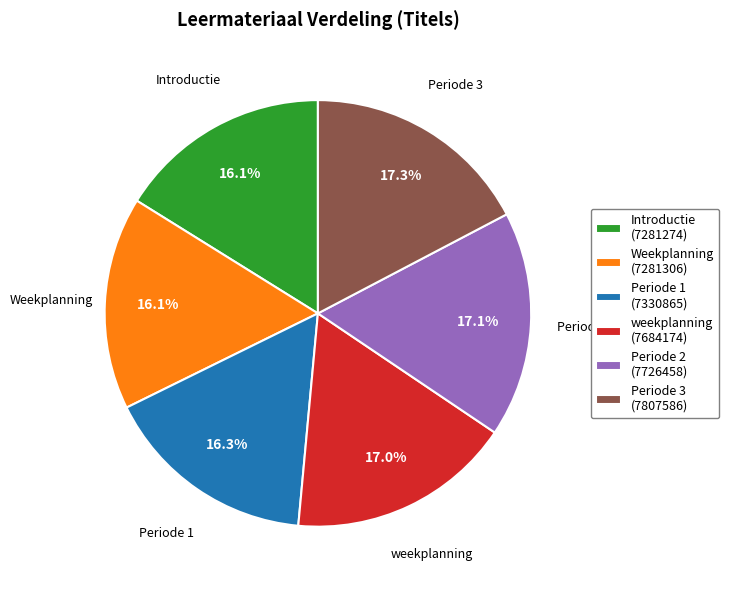

Is it true that weekplanning is 4% of the pie?

False